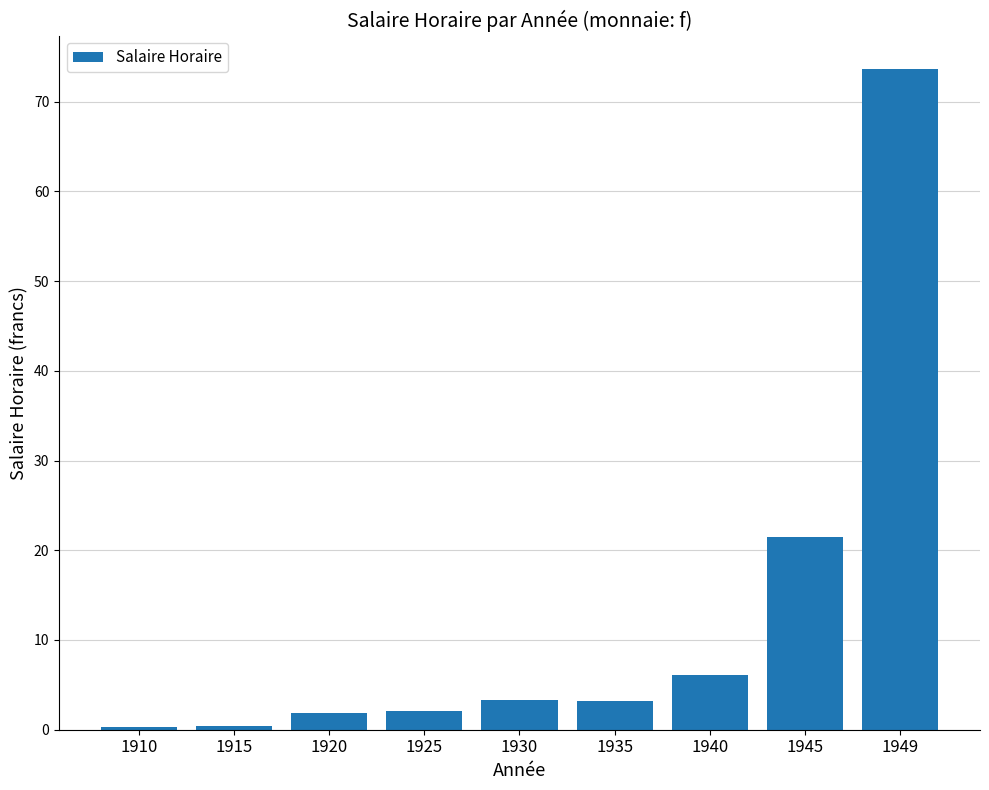

True or false: the data shows 1.8 at 1920.

True